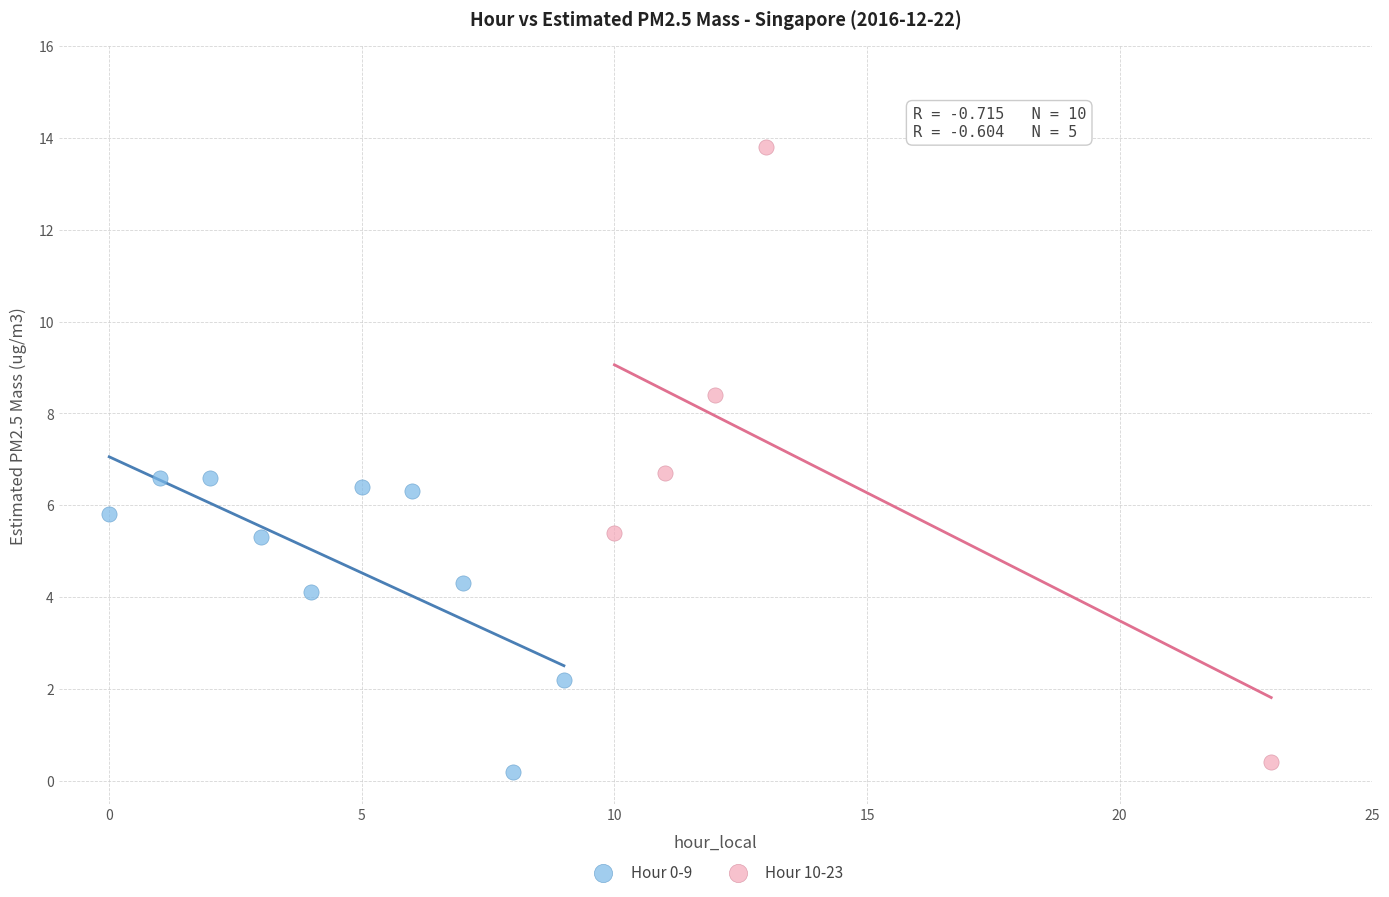

Which series has the largest Y range (max minus min)?

Hour 10-23